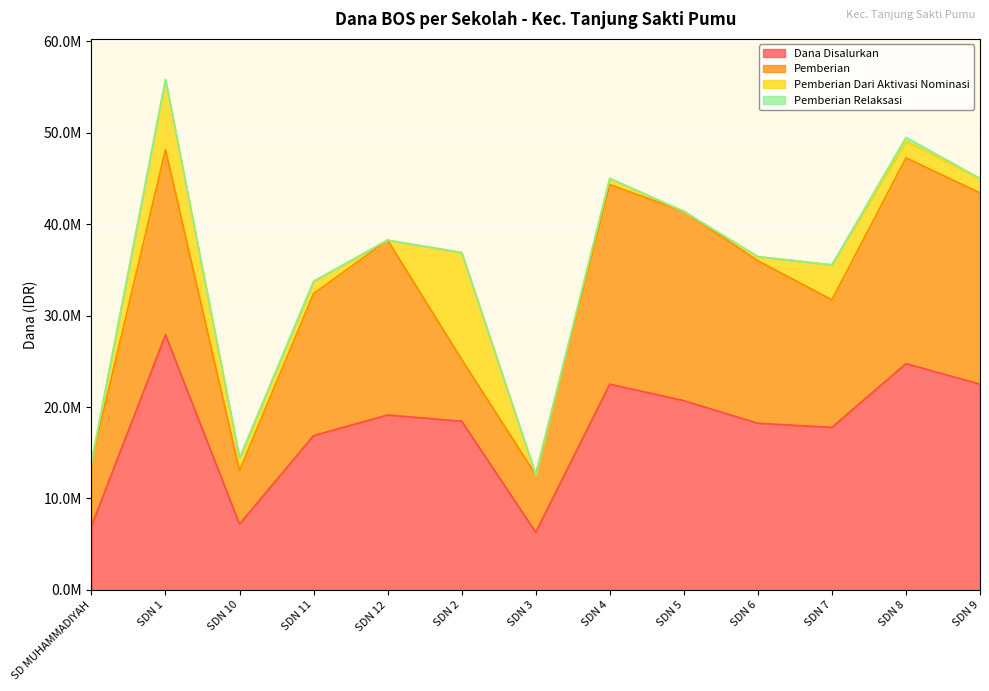

Which series has the largest total across all categories?

Dana Disalurkan